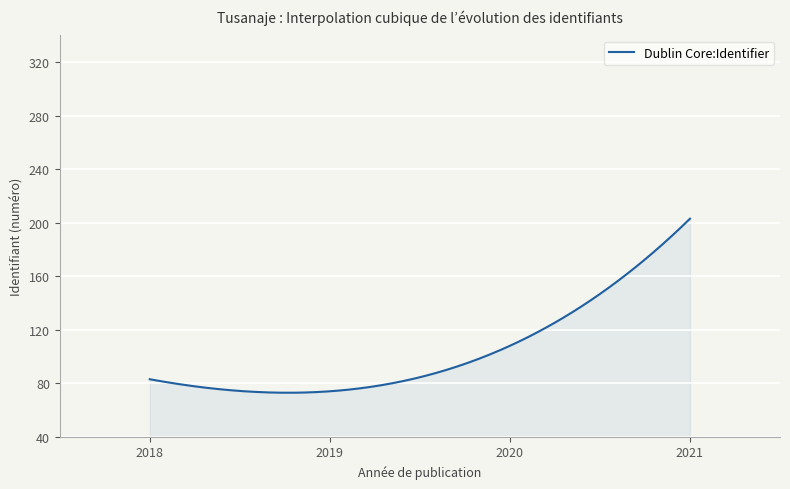

What is the smallest value displayed?

72.9